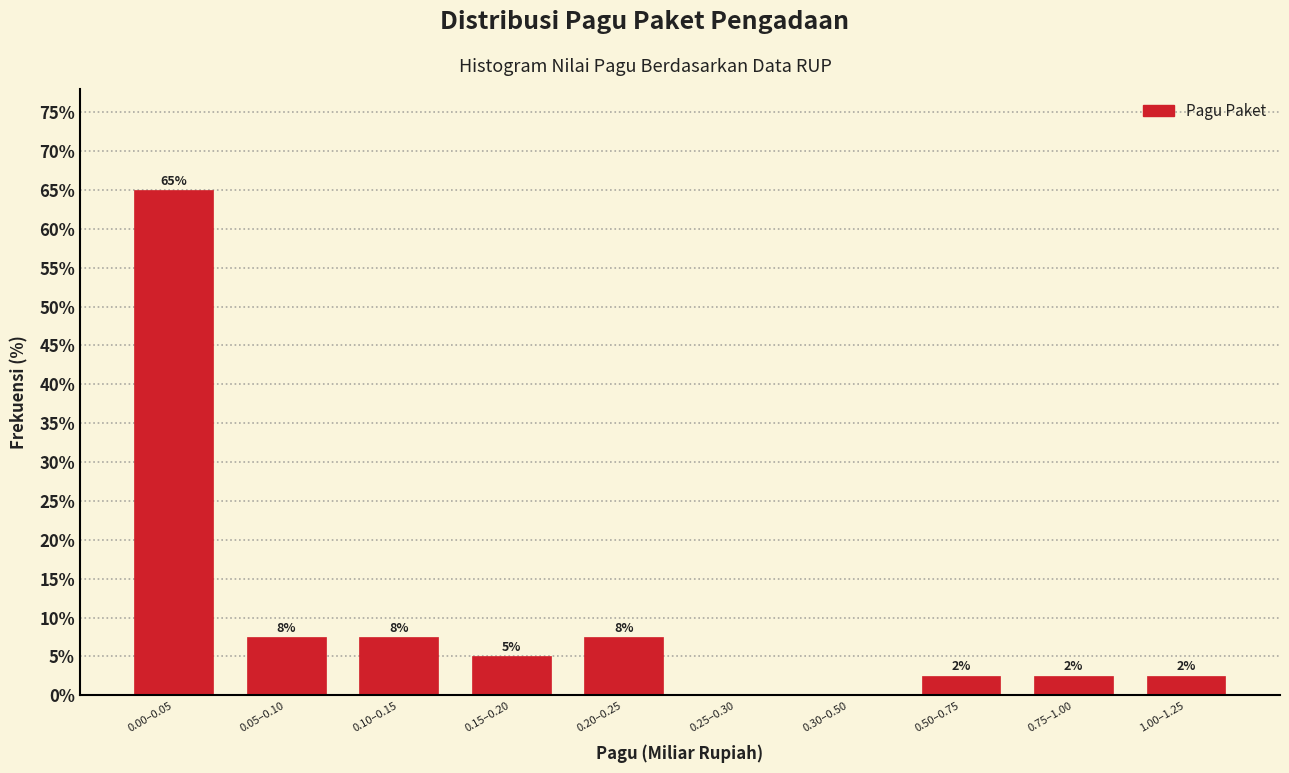

Are the bars horizontal?

No